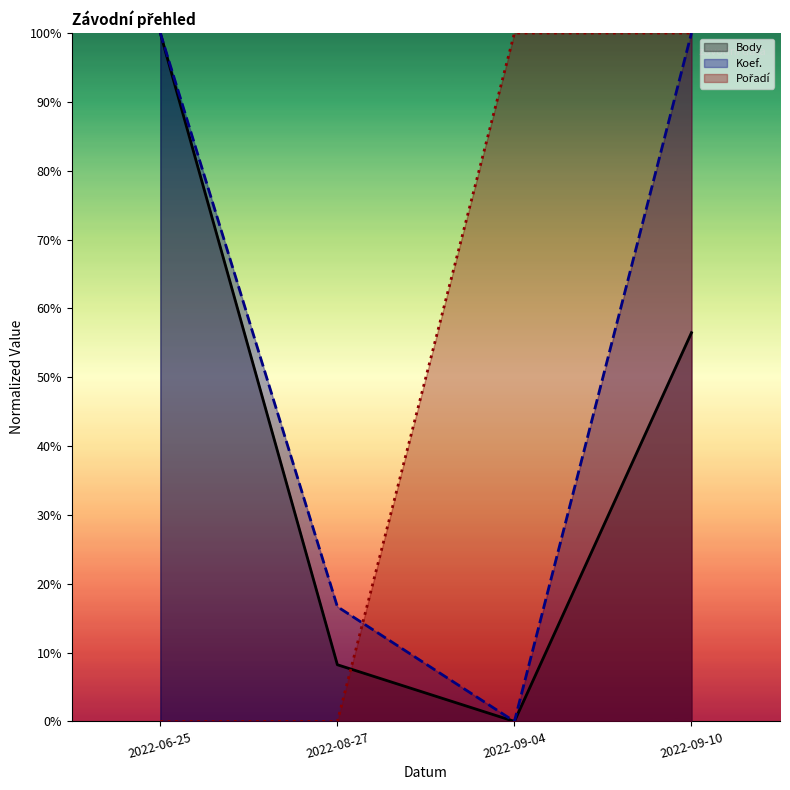

What is the label of the 4th point from the right?

2022-06-25